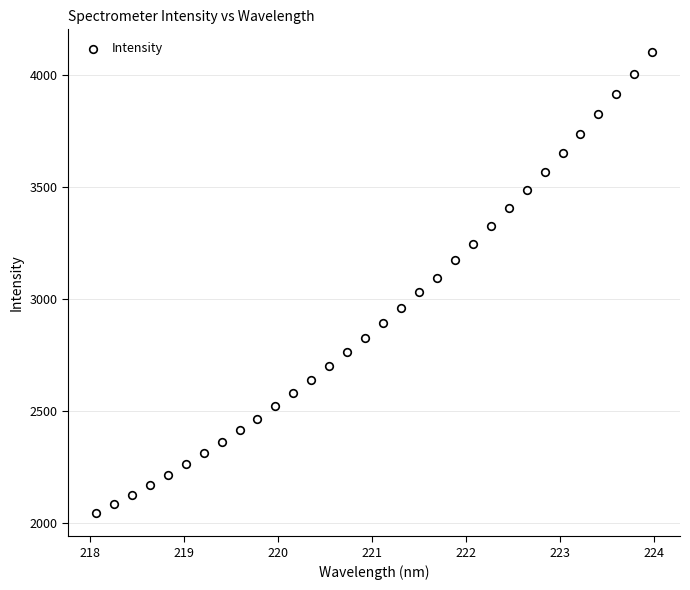

What is the range of X values (max minus min)?

5.9